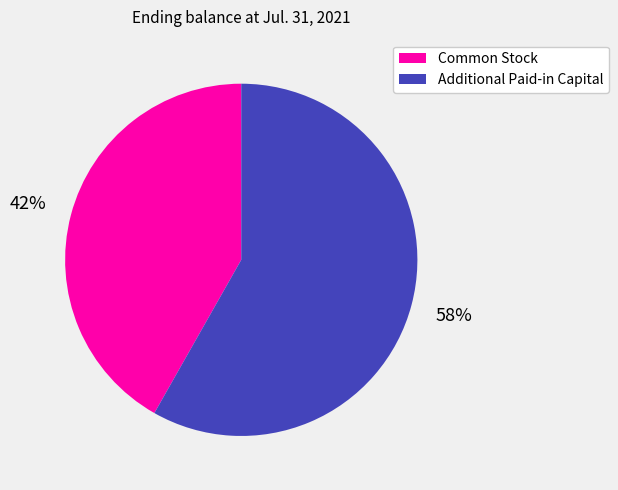

Rank the categories by value from lowest to highest.

Common Stock, Additional Paid-in Capital